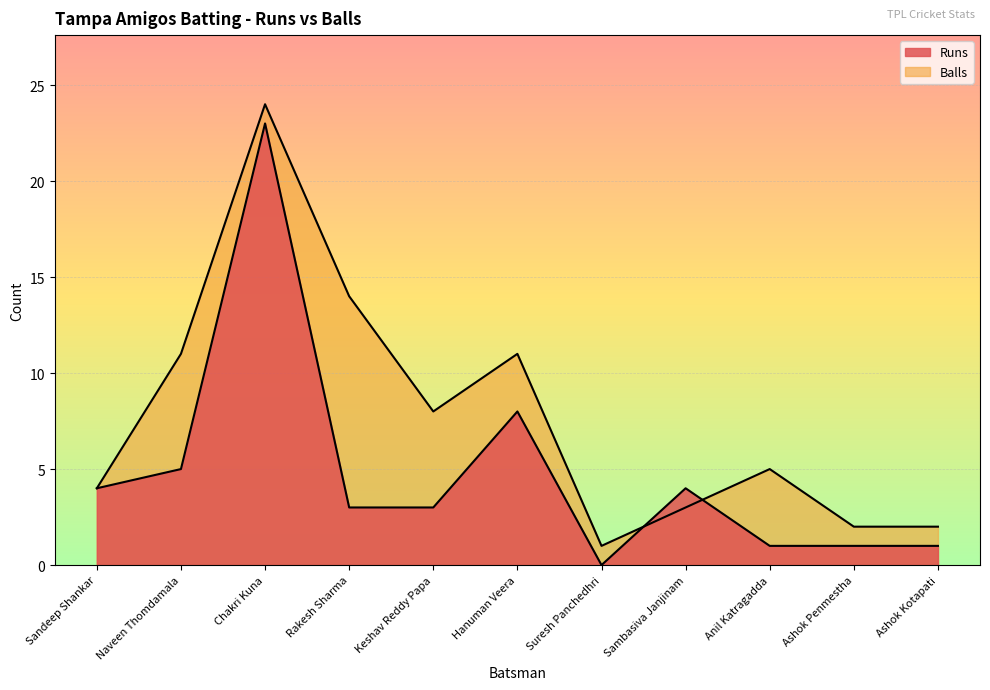

Reading left to right, transcribe all the data shown in this chart.

Runs: Sandeep Shankar=4	Naveen Thomdamala=5	Chakri Kuna=23	Rakesh Sharma=3	Keshav Reddy Papa=3	Hanuman Veera=8	Suresh Panchedhri=0	Sambasiva Janjinam=4	Anil Katragadda=1	Ashok Penmestha=1	Ashok Kotapati=1
Balls: Sandeep Shankar=4	Naveen Thomdamala=11	Chakri Kuna=24	Rakesh Sharma=14	Keshav Reddy Papa=8	Hanuman Veera=11	Suresh Panchedhri=1	Sambasiva Janjinam=3	Anil Katragadda=5	Ashok Penmestha=2	Ashok Kotapati=2